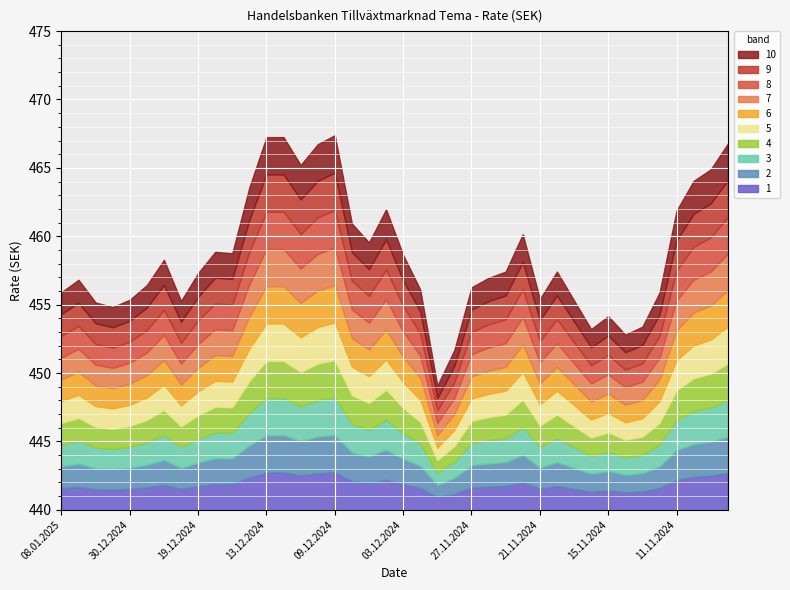

Reading left to right, what are all the values shown in this chart?

455.9	456.8	455.2	454.8	455.4	456.4	458.3	455.3	457.3	458.9	458.8	463.6	467.2	467.2	465.2	466.7	467.4	460.9	459.6	462.0	458.6	456.1	449.1	451.7	456.3	457.0	457.4	460.1	455.4	457.4	455.3	453.2	454.2	452.8	453.4	455.9	461.9	464.1	464.9	466.8